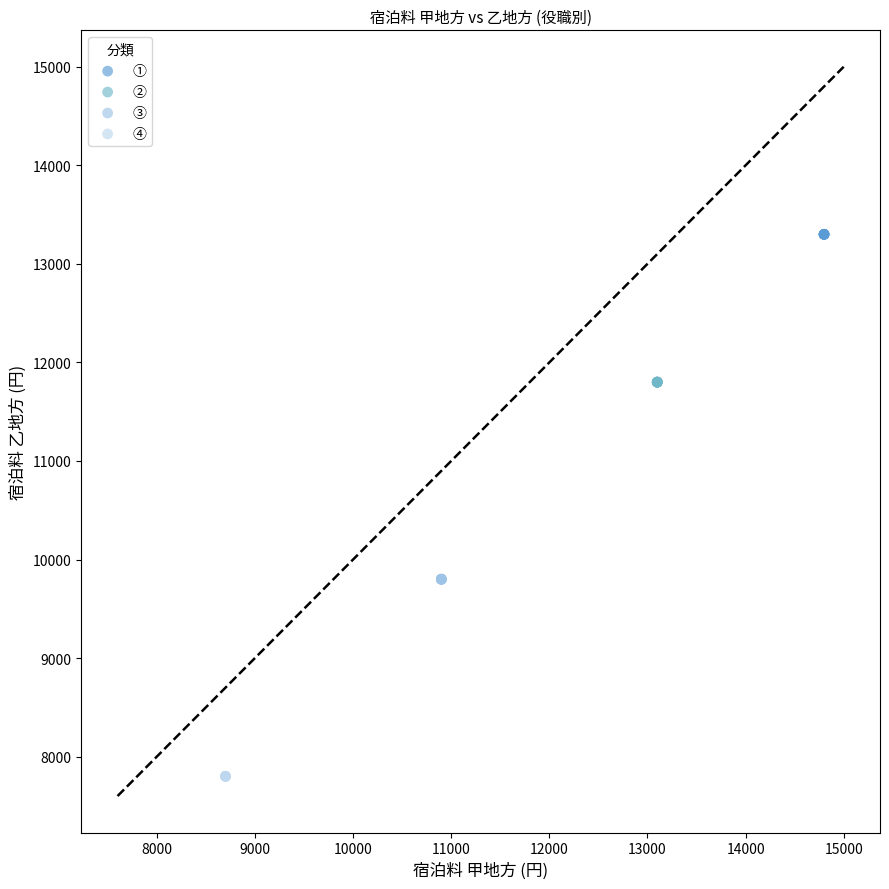

Which series contains the highest Y value?

①